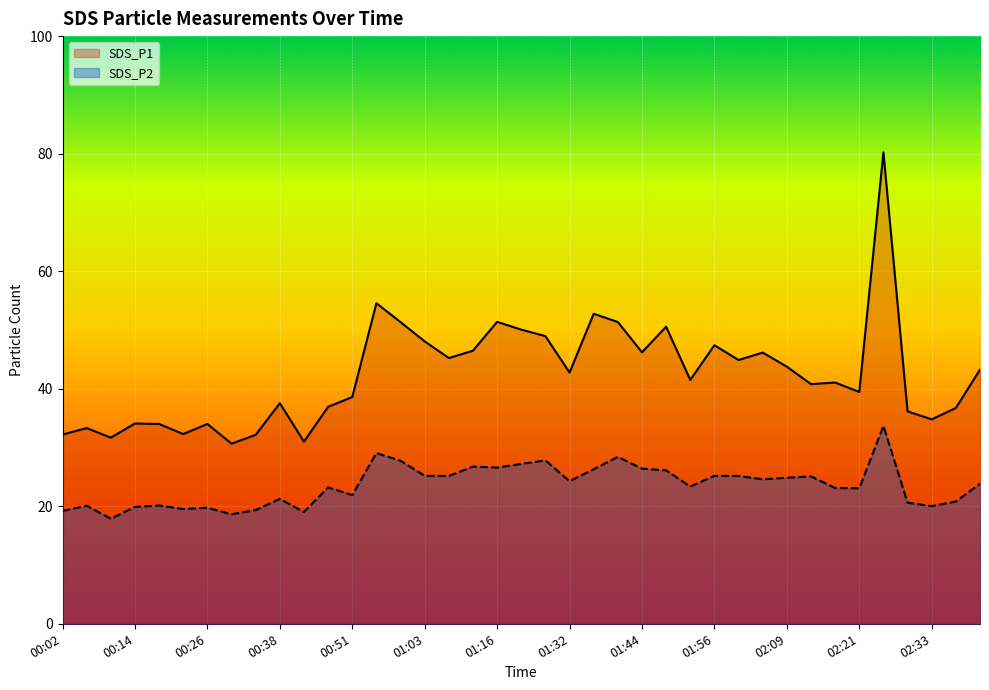

The SDS_P2 series shows 28.4 at 01:40. True or false?

True